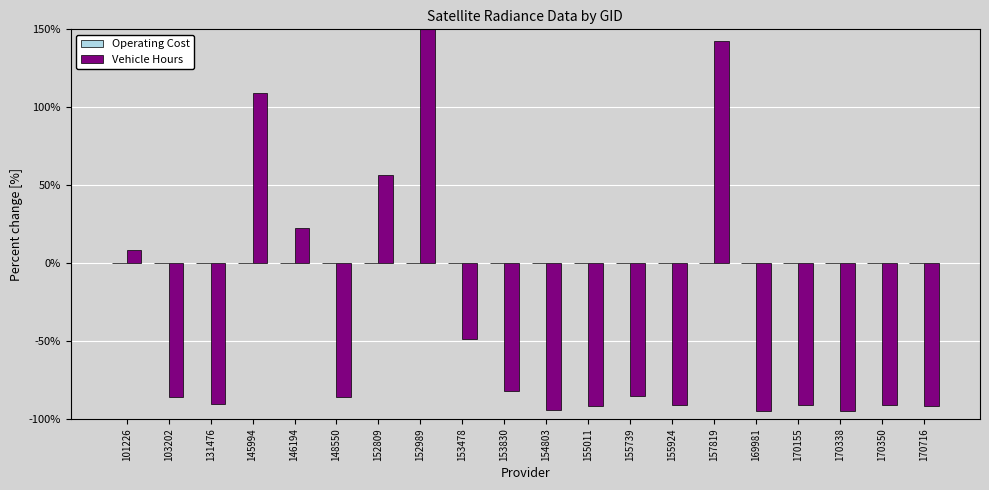

Reading right to left, what are all the values shown in this chart?

Operating Cost: -0.0	-0.0	-0.0	-0.0	0.0	0.0	-0.0	0.0	0.0	0.0	0.0	-0.0	0.0	-0.0	-0.0	-0.0	-0.0	-0.0	0.0	-0.0
Vehicle Hours: -91.6	-91.1	-94.8	-91.4	-94.7	142.3	-91.3	-85.1	-92.0	-94.4	-82.0	-49.0	297.3	56.7	-86.2	22.4	109.3	-90.5	-85.8	8.6